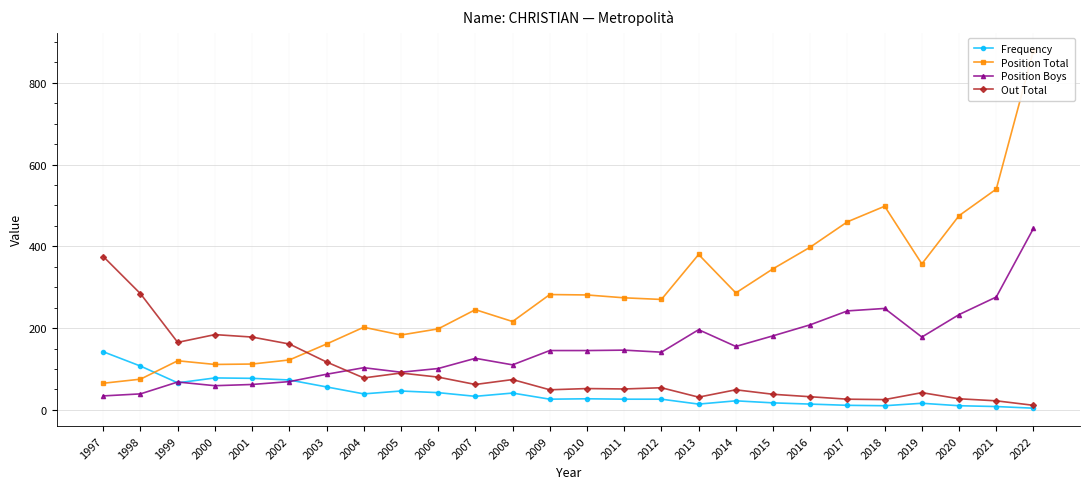

Which has a higher value, 2022 or 2000?

2000